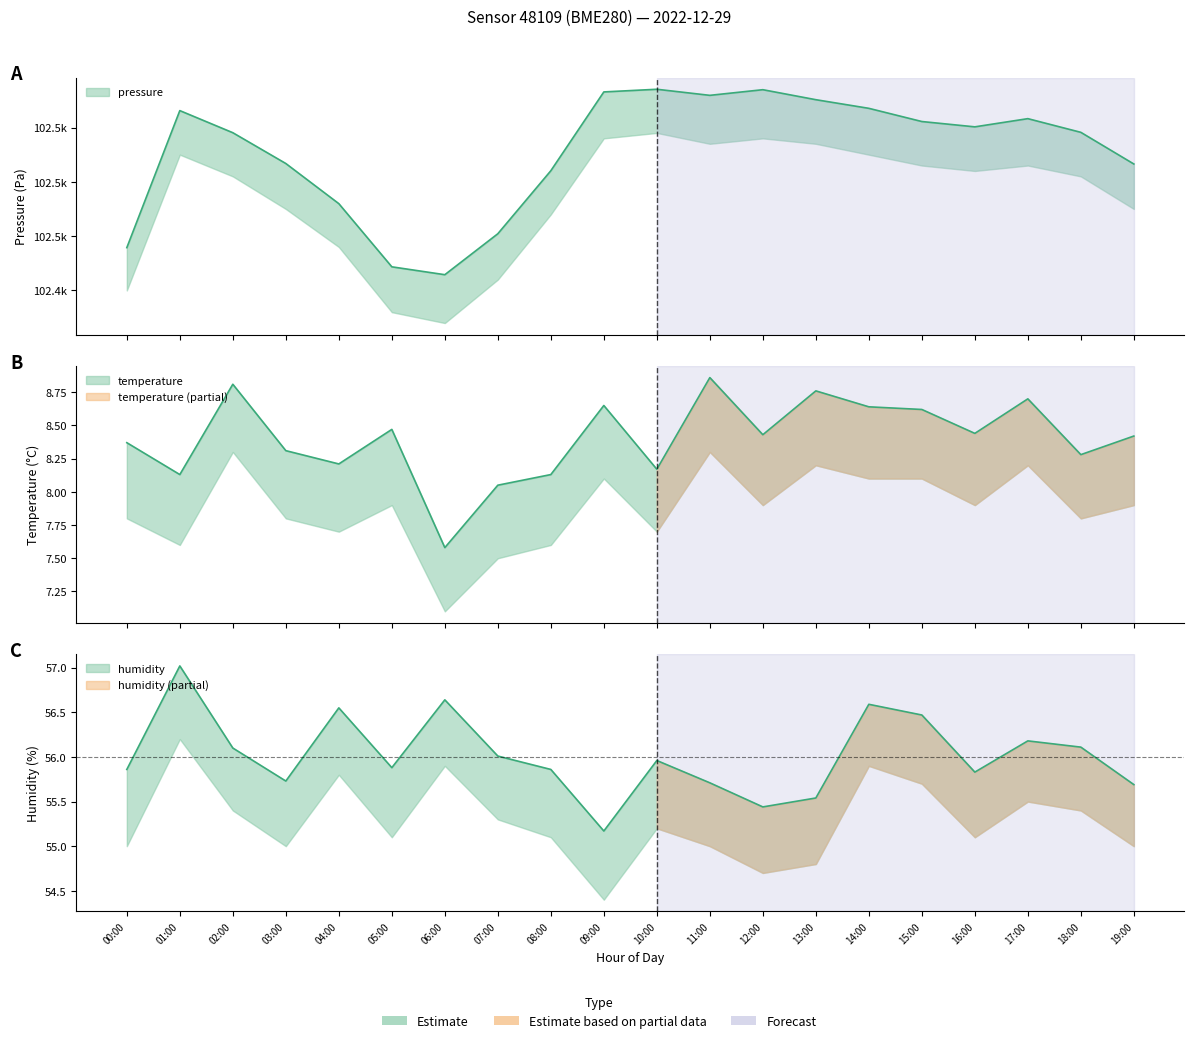

Between 03:00 and 02:00, which is larger?

02:00